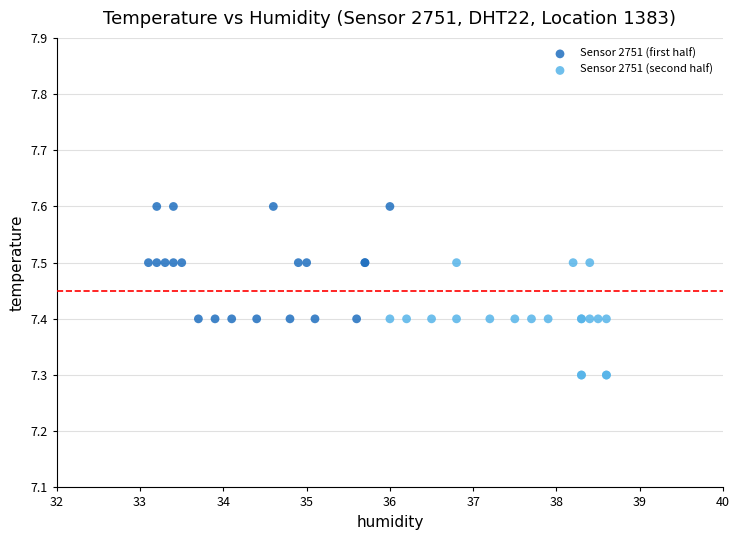

Which series reaches the maximum Y coordinate?

Sensor 2751 (first half)